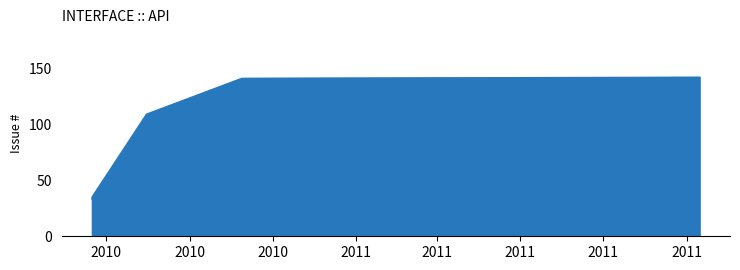

Is it true that the value at 2010-10-09 is 141?

True